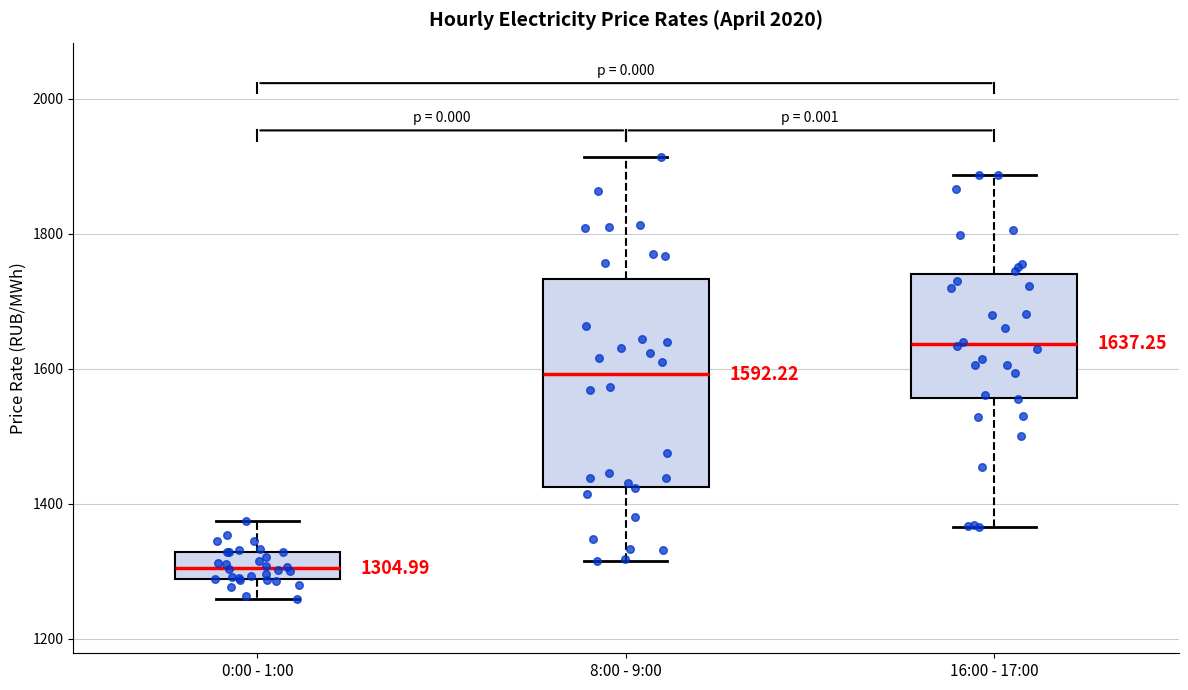

Which box's median line is the lowest?

0:00 - 1:00